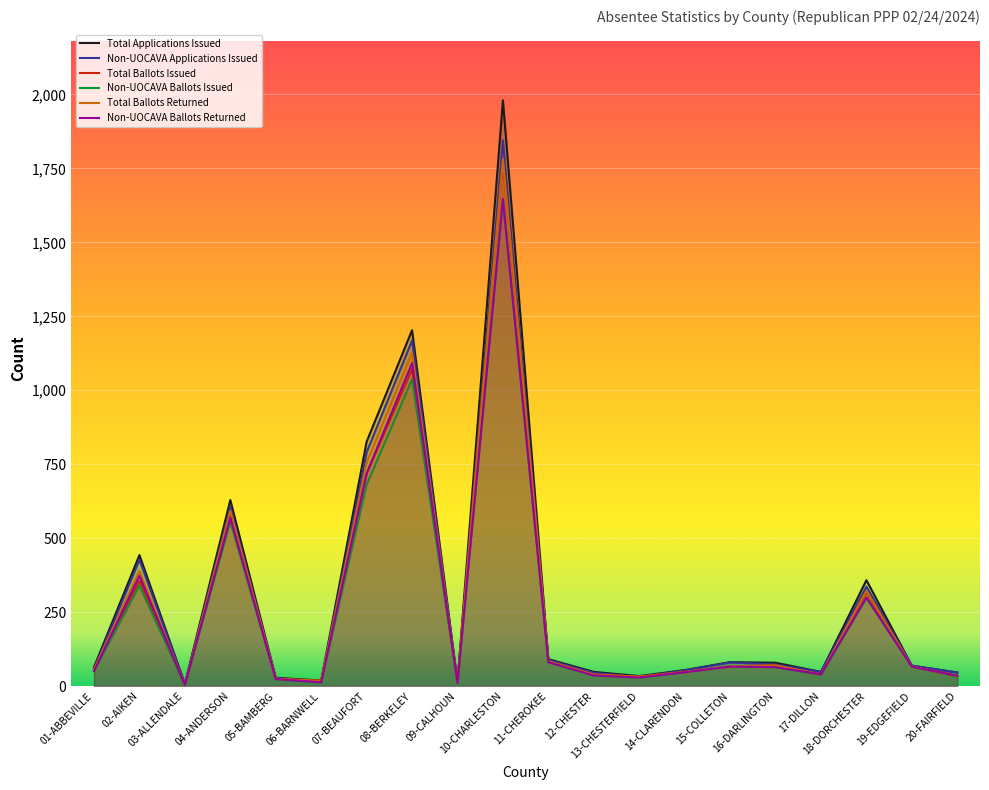

How many lines are shown in the chart?

6